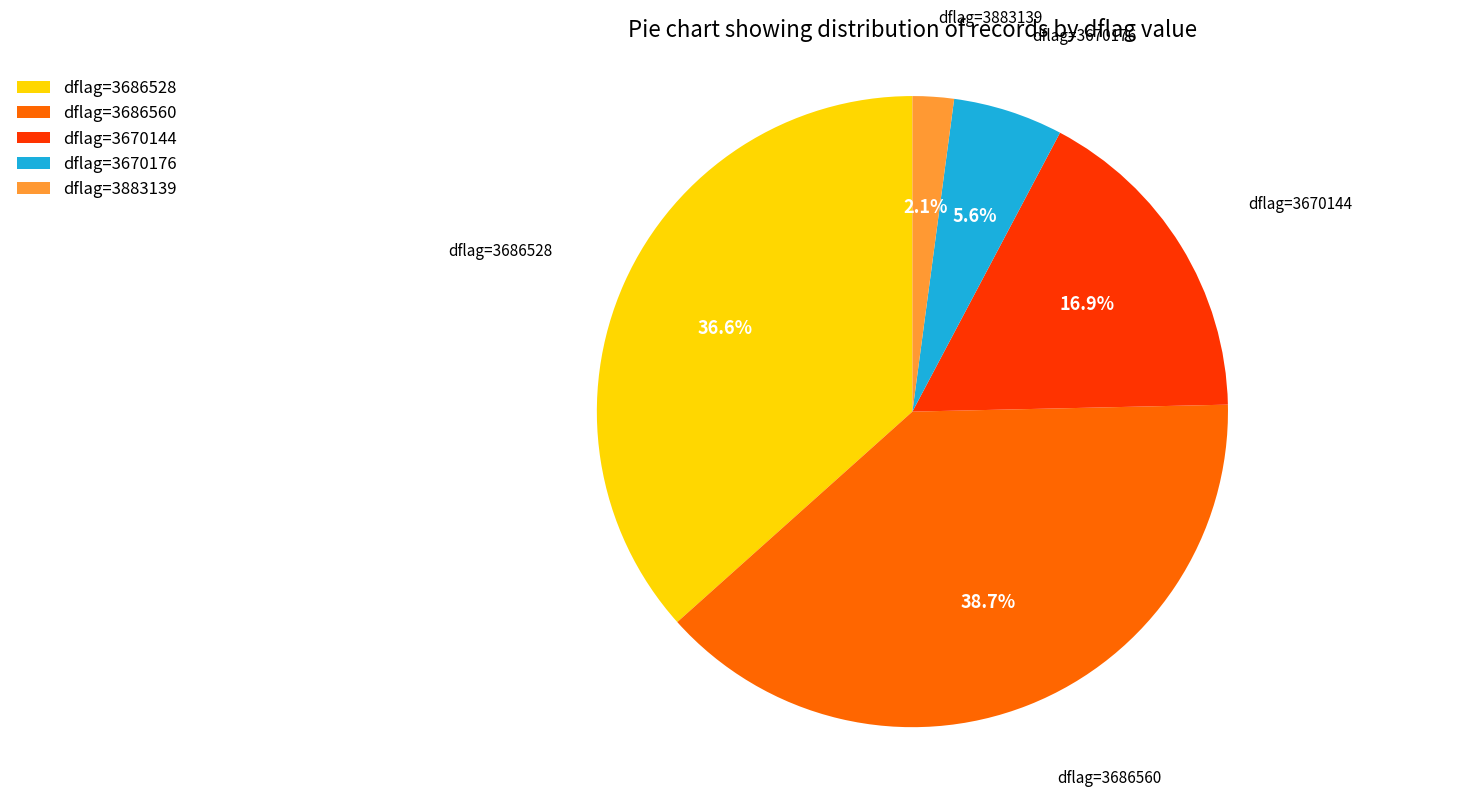

Which category has the biggest portion of the pie?

dflag=3686560